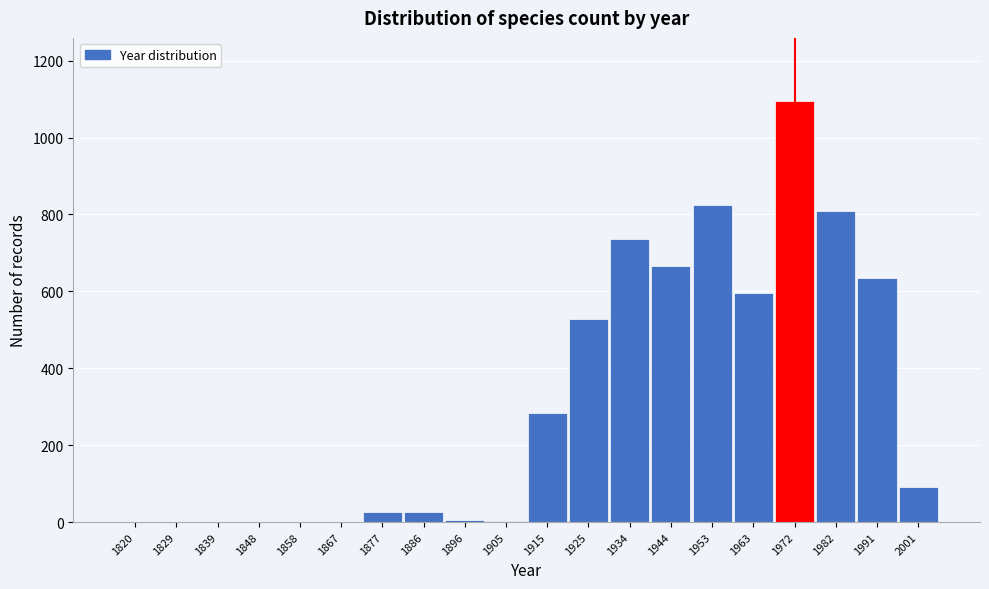

What is the sum of the values at 1944 and 1982?

1475